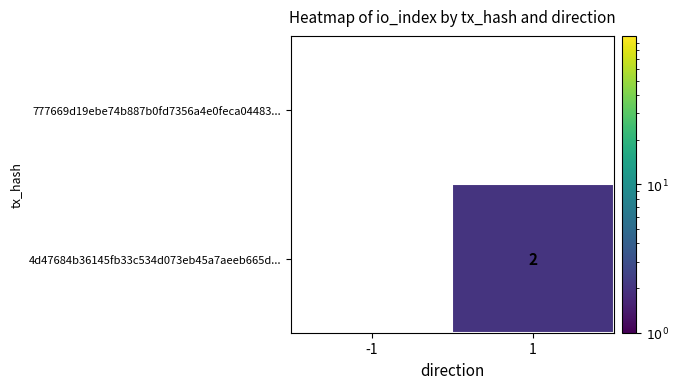

True or false: 4d47684b36145fb33c534d073eb45a7aeeb665d... has a value of 1 at 1.

False